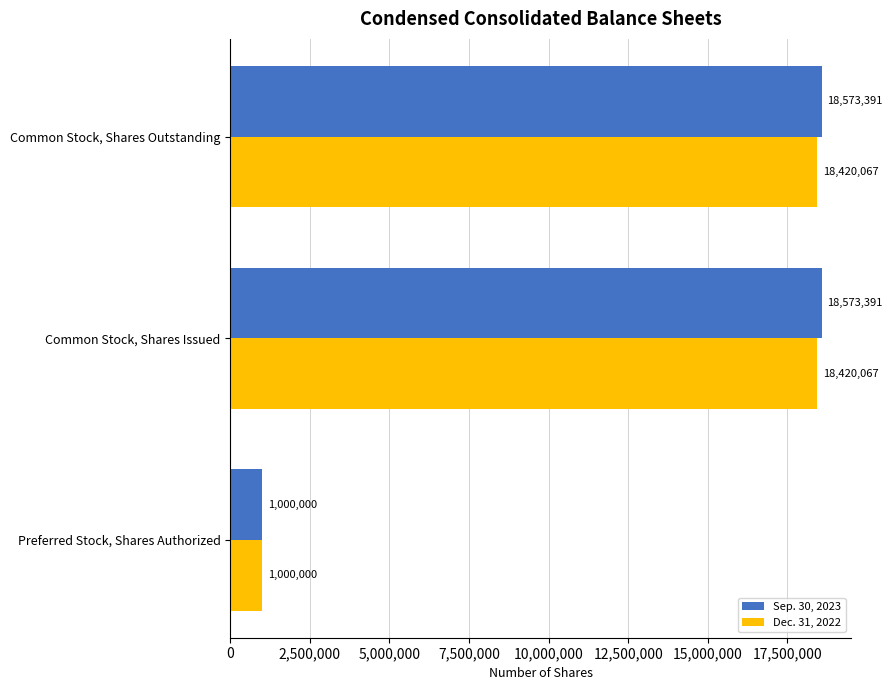

Is it true that Dec. 31, 2022 equals 11146879 at Common Stock, Shares Outstanding?

False